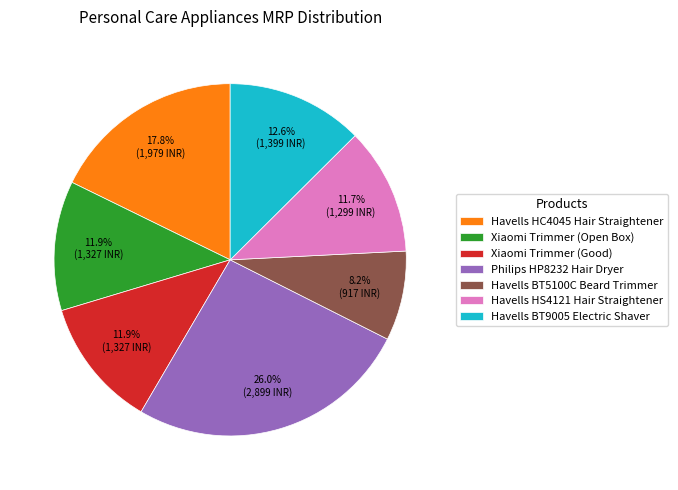

Count the number of slices in the pie.

7